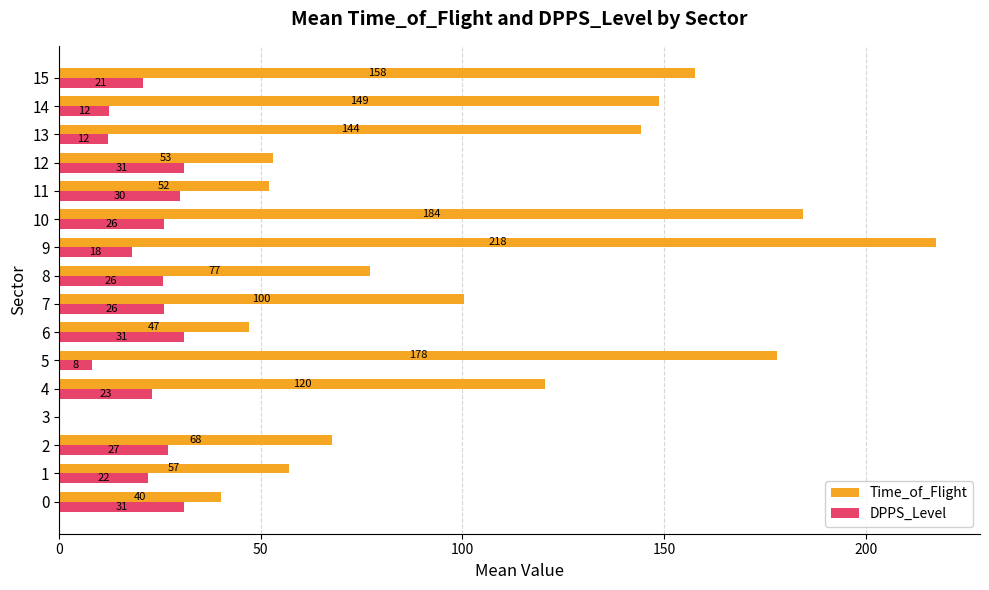

Where is Time_of_Flight nearest to the value 108?

7